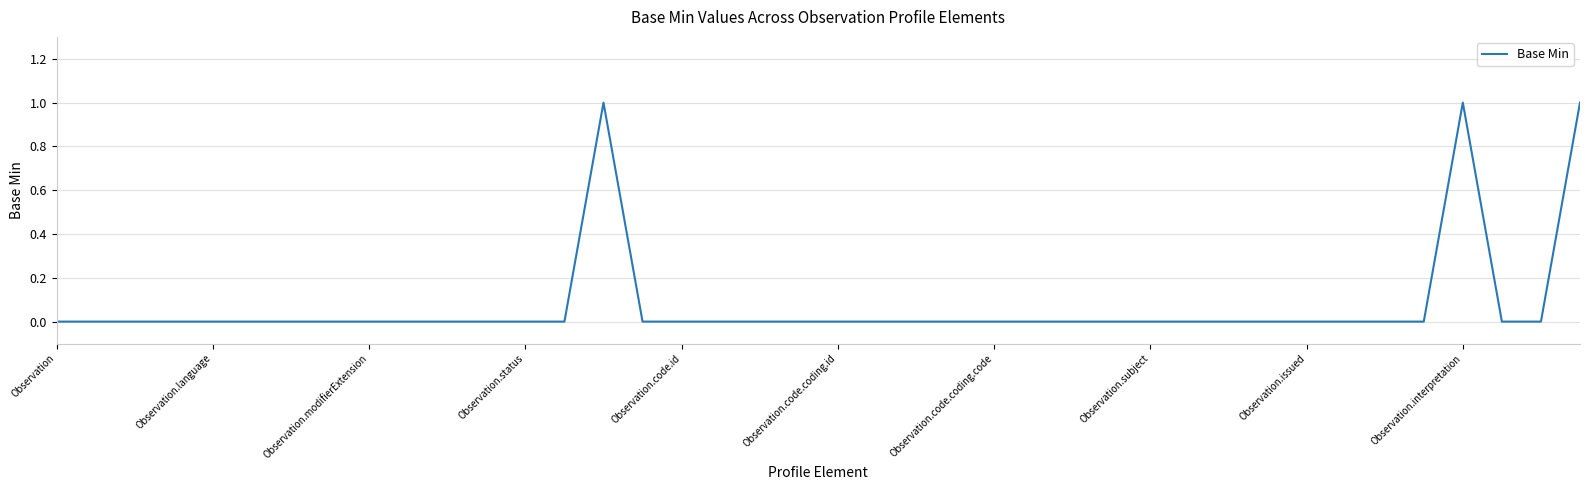

Is this an area chart (filled region under the line)?

No